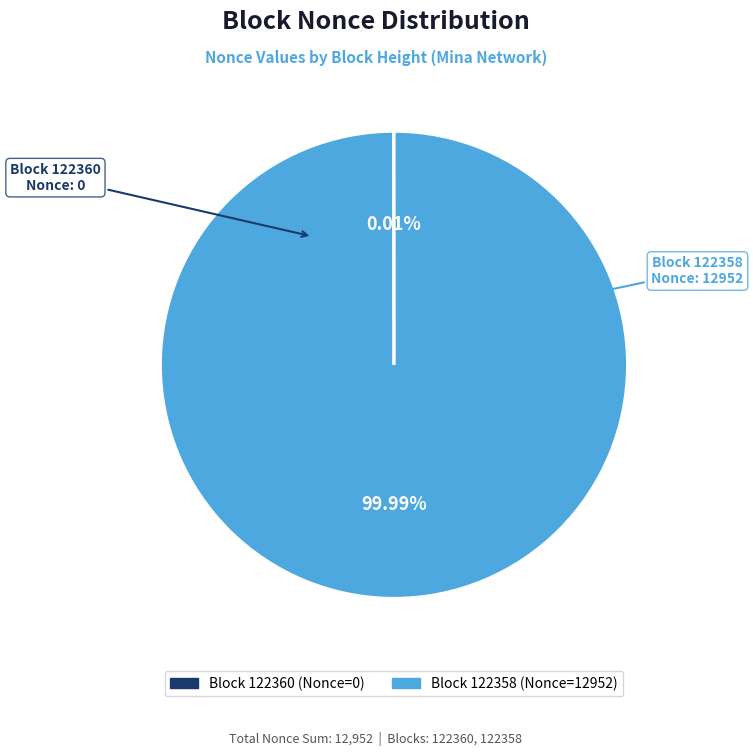

Is there any slice that represents more than half of the pie?

Yes